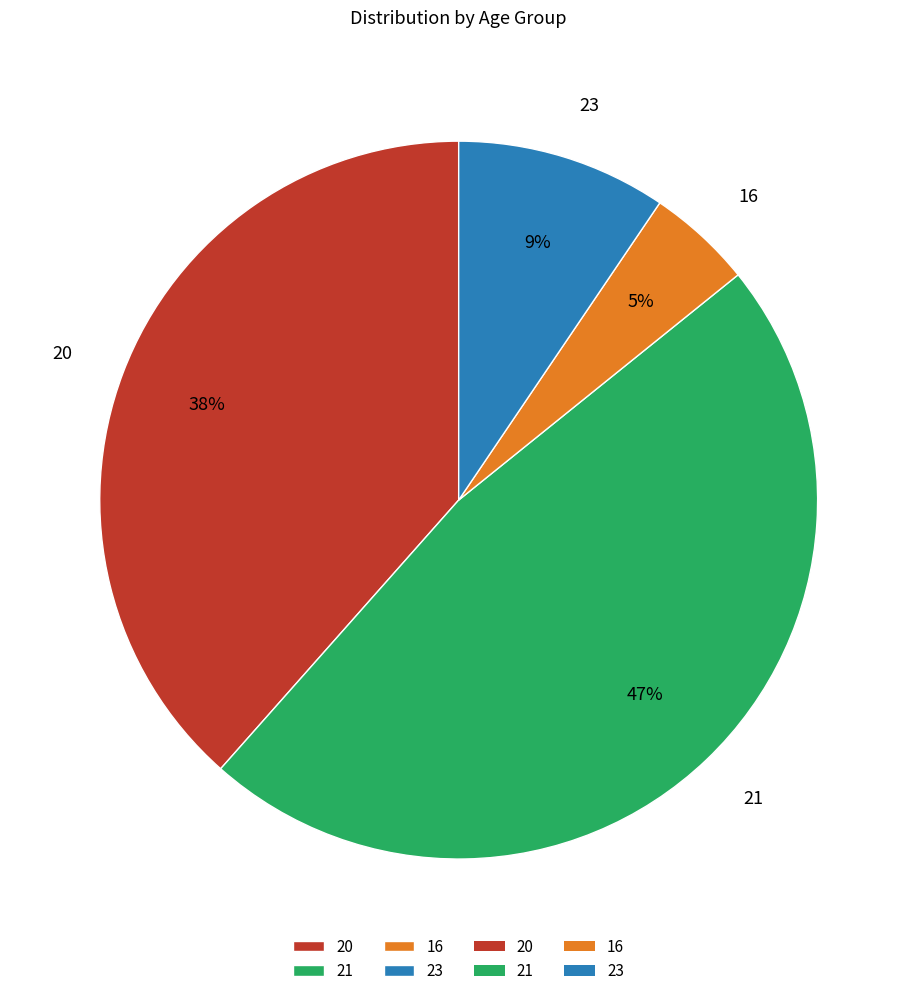

To the nearest percent, what is the difference between the 21 and 23 slice percentages?

38%